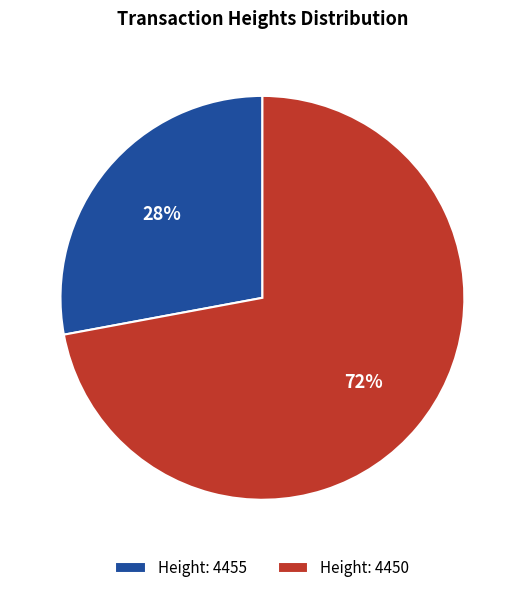

Which category has the smallest portion of the pie?

Height: 4455